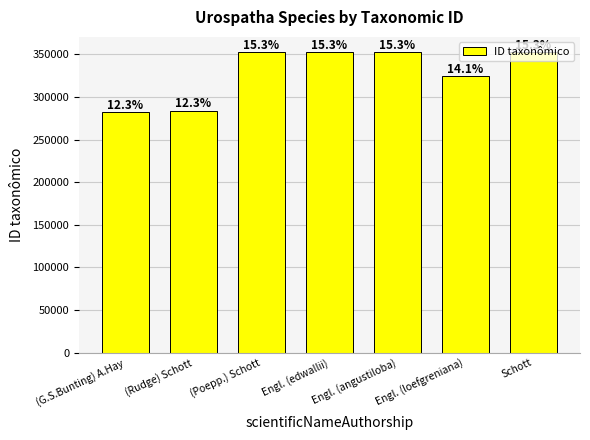

The value at (G.S.Bunting) A.Hay is 282349. True or false?

True